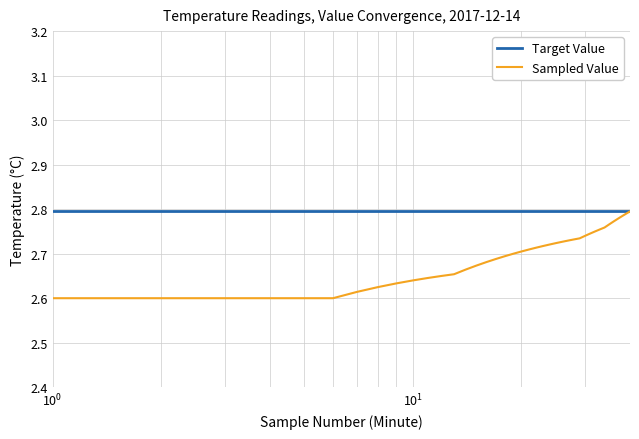

List the series in order of their overall mean, lowest first.

Sampled Value, Target Value